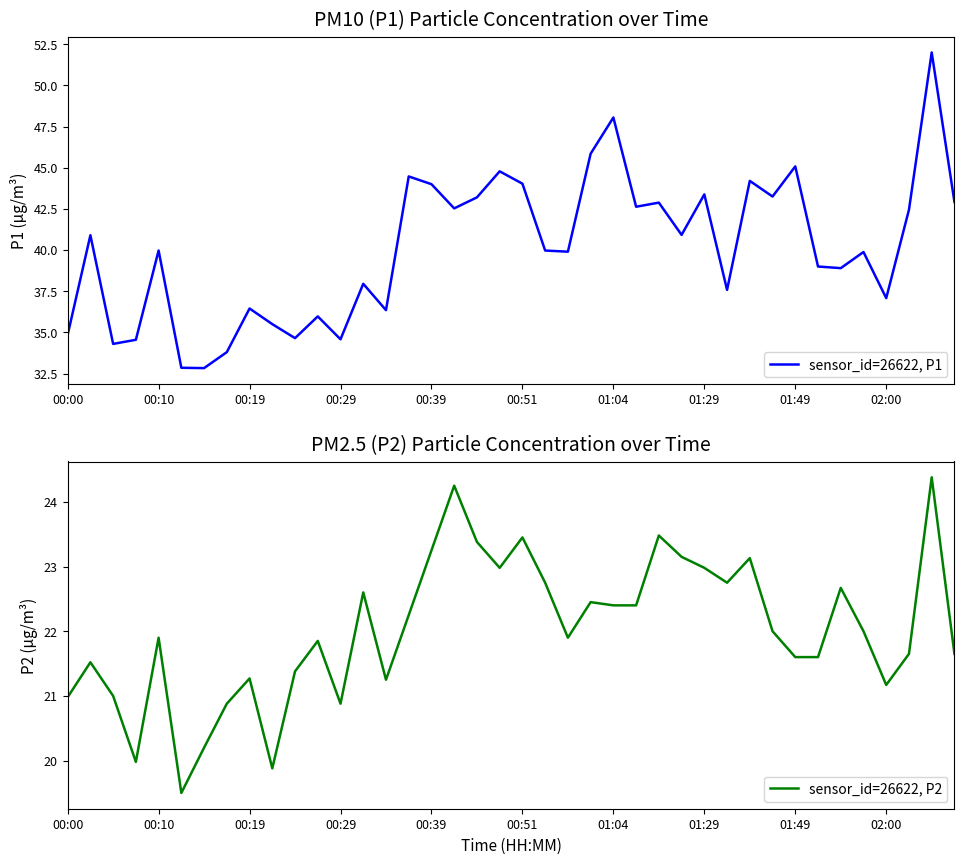

True or false: sensor_id=26622, P1 has a value of 36.4 at 14.

True